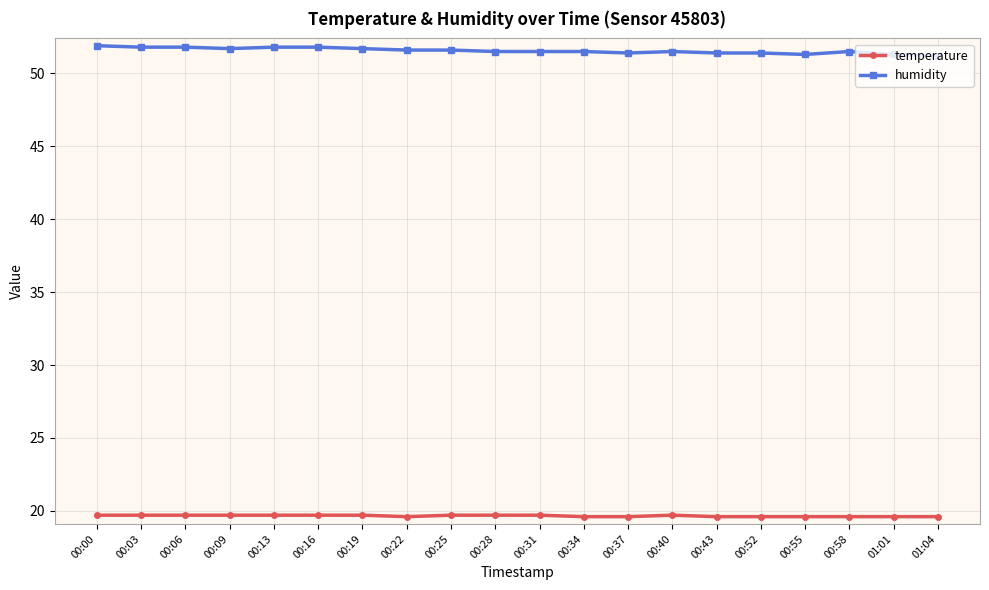

What position from the right is 01:01?

2